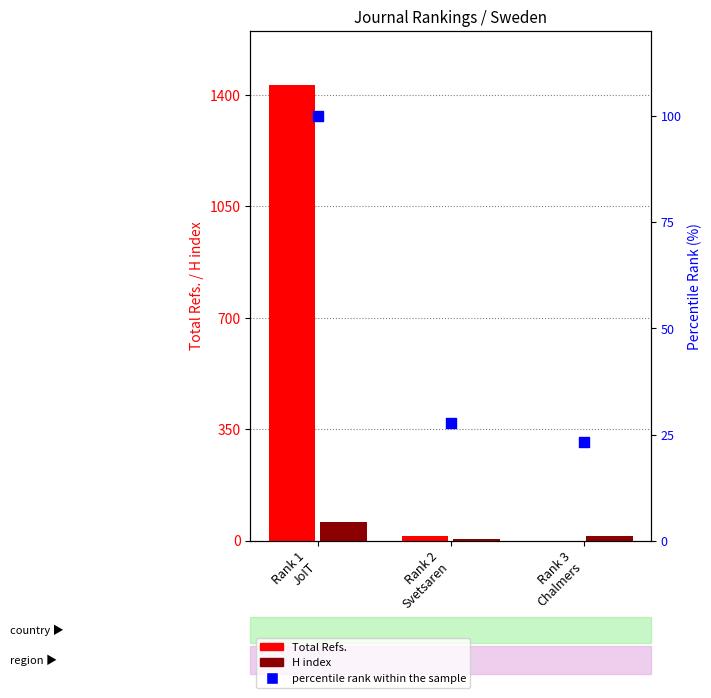

Which series has the largest total across all categories?

Total Refs.